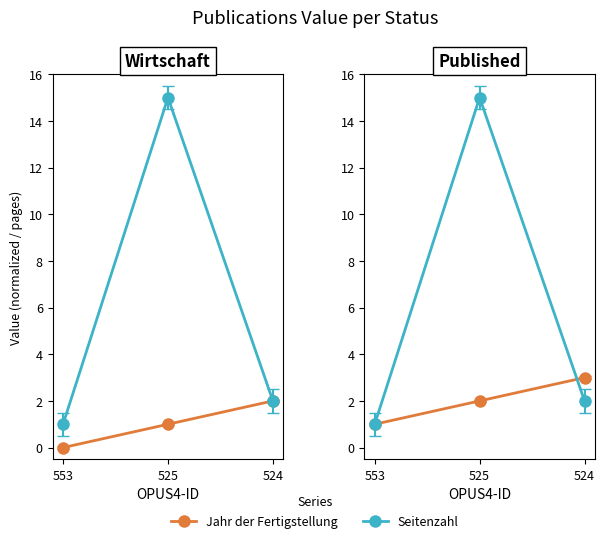

The value of Jahr der Fertigstellung (rel.) at 524 is 3. True or false?

True